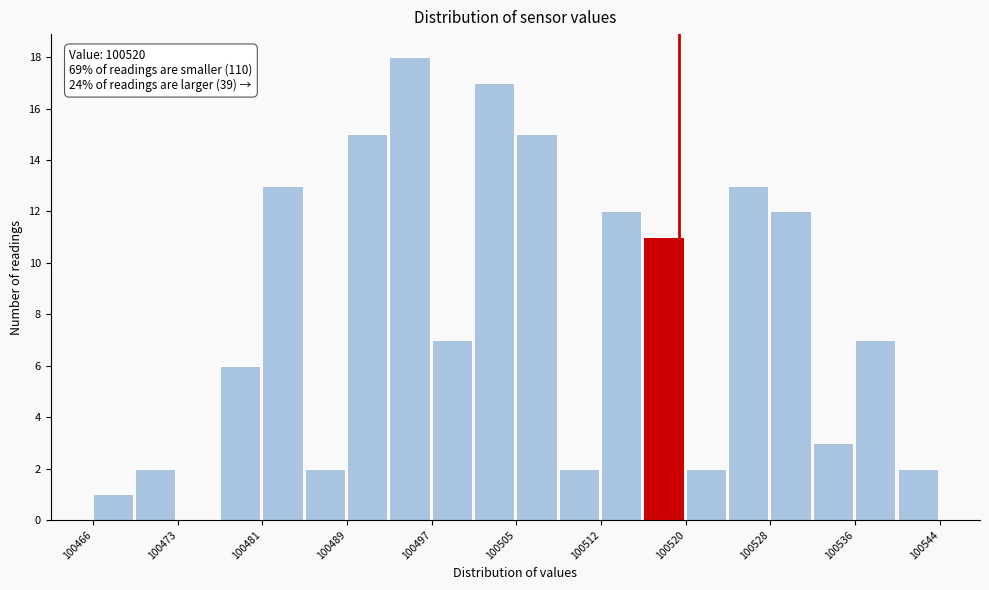

Around what value on the x-axis is the tallest bar? Give the approximate position of its centre, as read against the axis.

100495